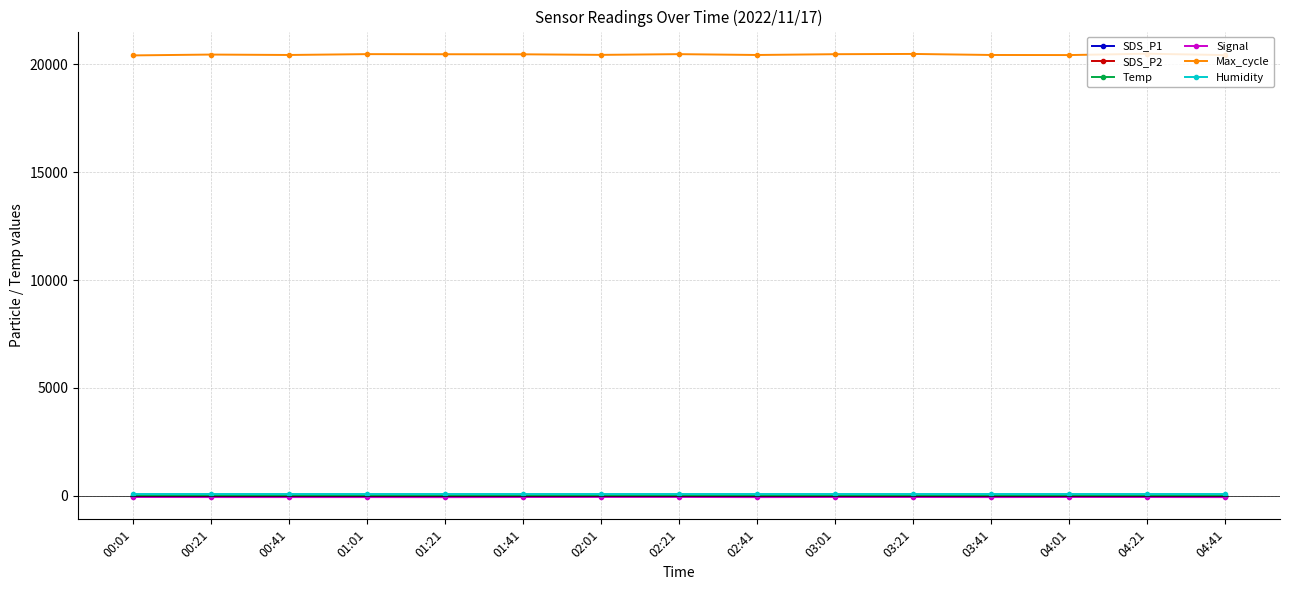

True or false: Signal and Temp intersect in this chart.

False